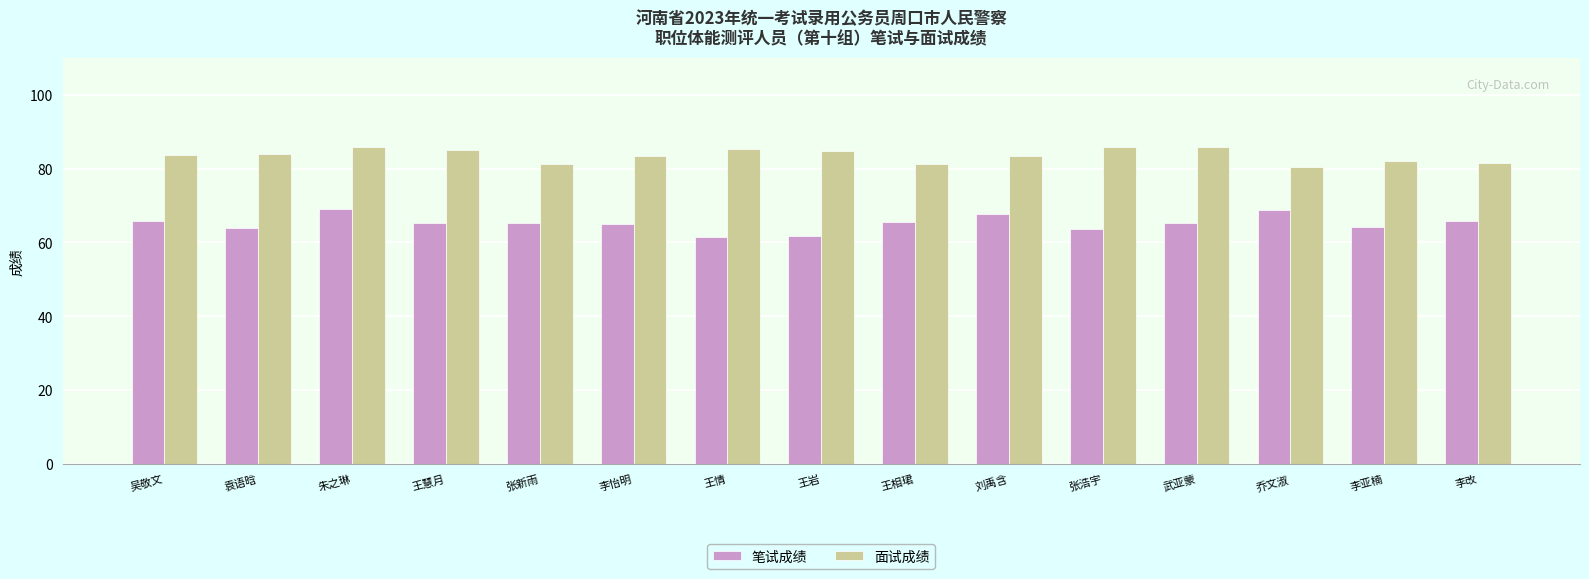

True or false: 笔试成绩 has a value of 114.0 at 王慧月.

False